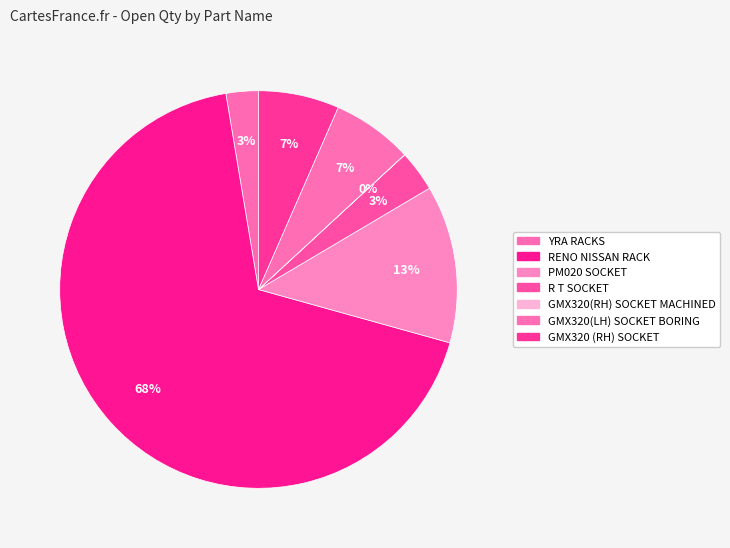

To the nearest percent, what percentage of the pie is YRA RACKS?

3%